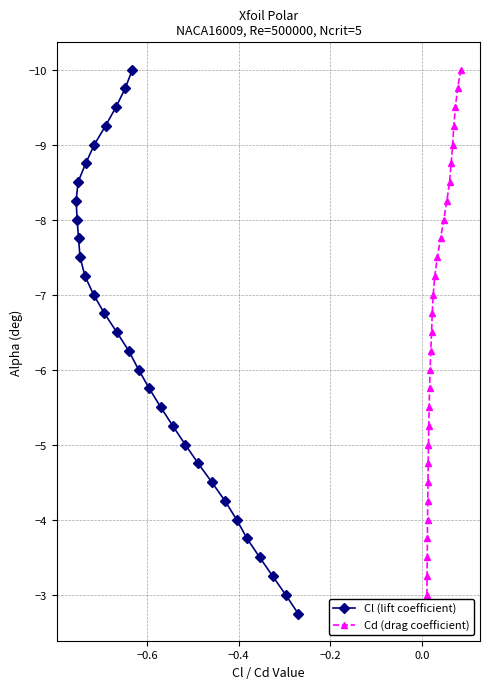

What is the value of the Cl (lift coefficient) point at the 26th from the left?

-3.8